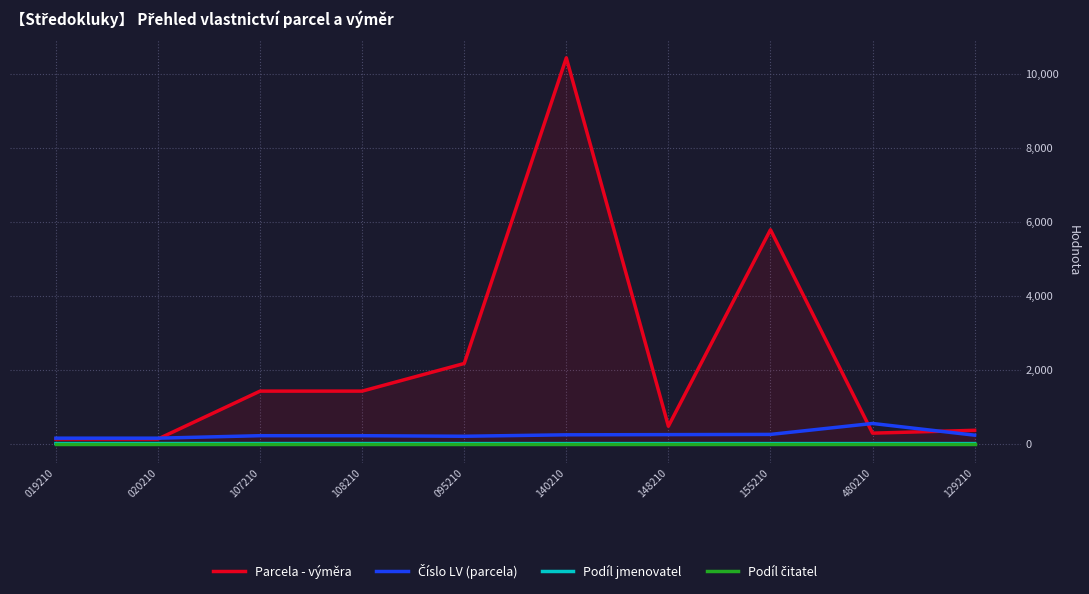

Between 020210 and 095210, which series saw the biggest shift?

Parcela - výměra